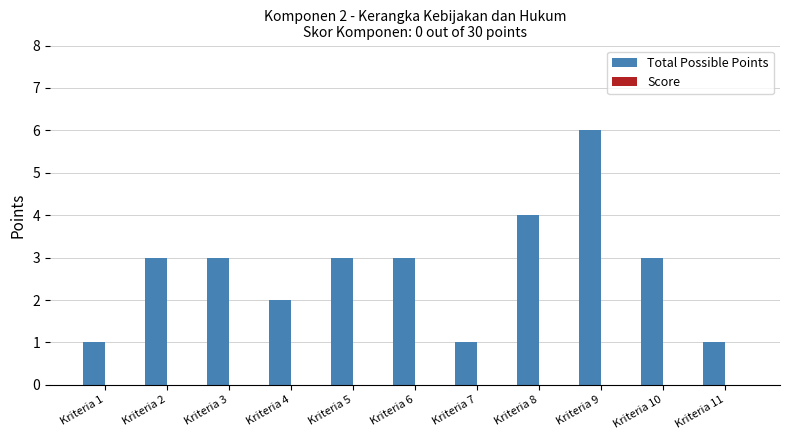

True or false: the data shows 5 at Kriteria 6.

False